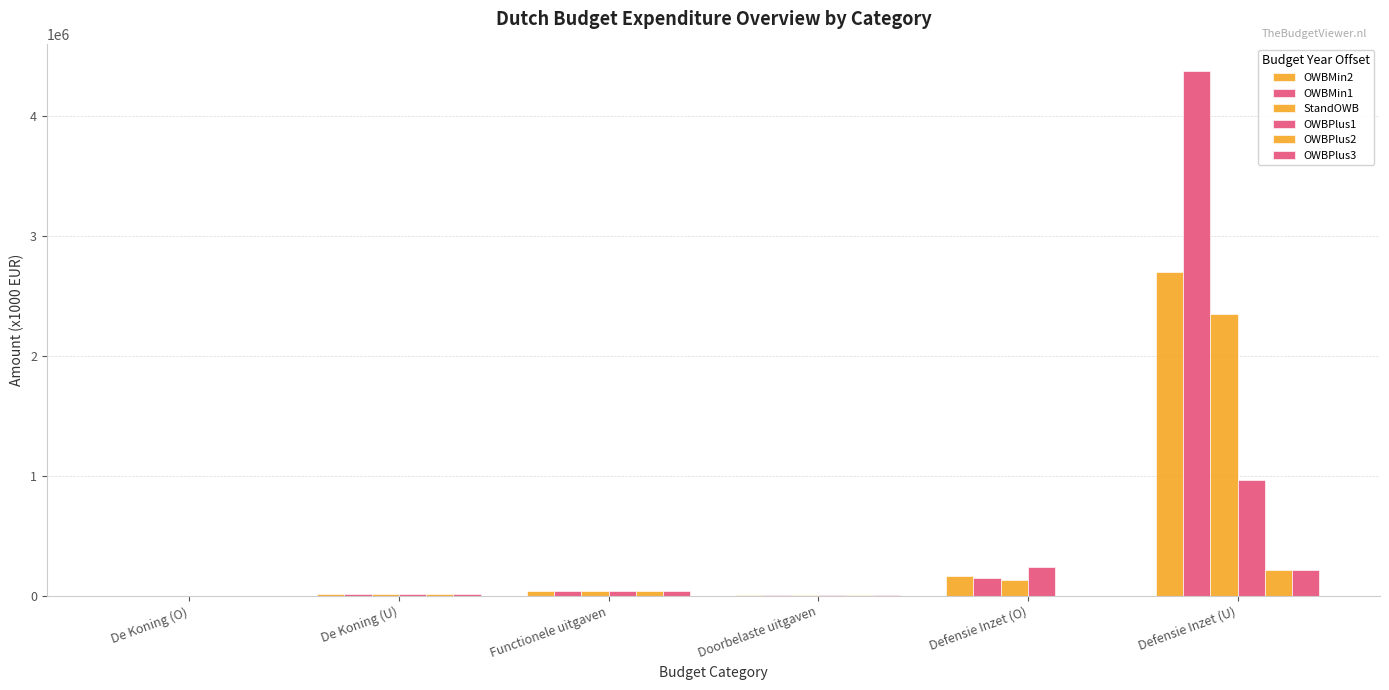

True or false: OWBPlus2 has a value of 345 at De Koning (O).

True